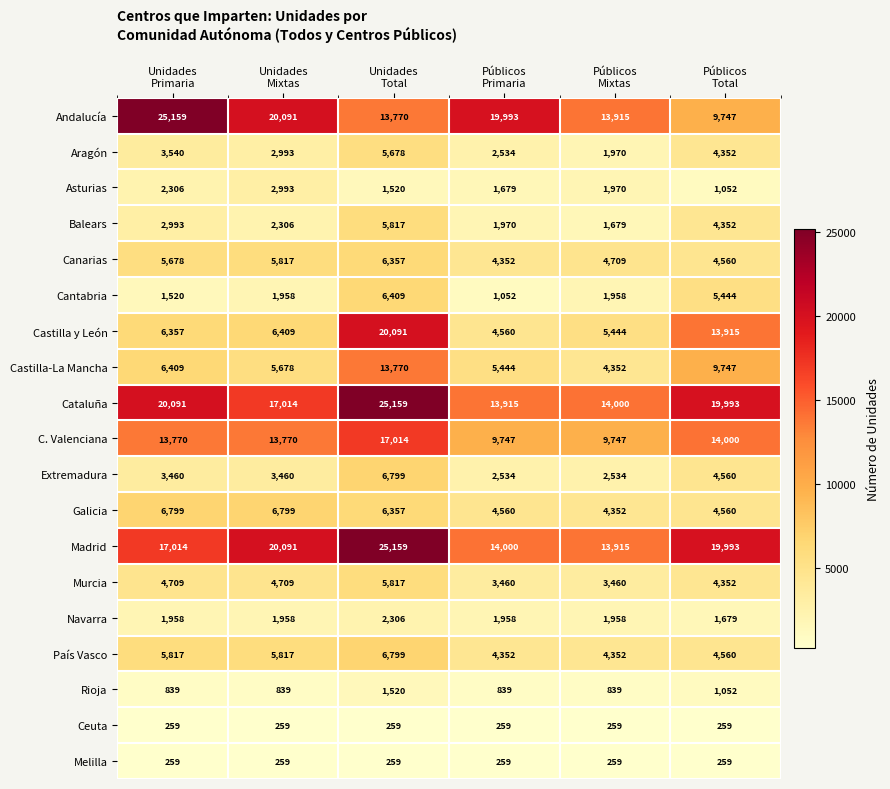

What is the sum of all Asturias values?

11520